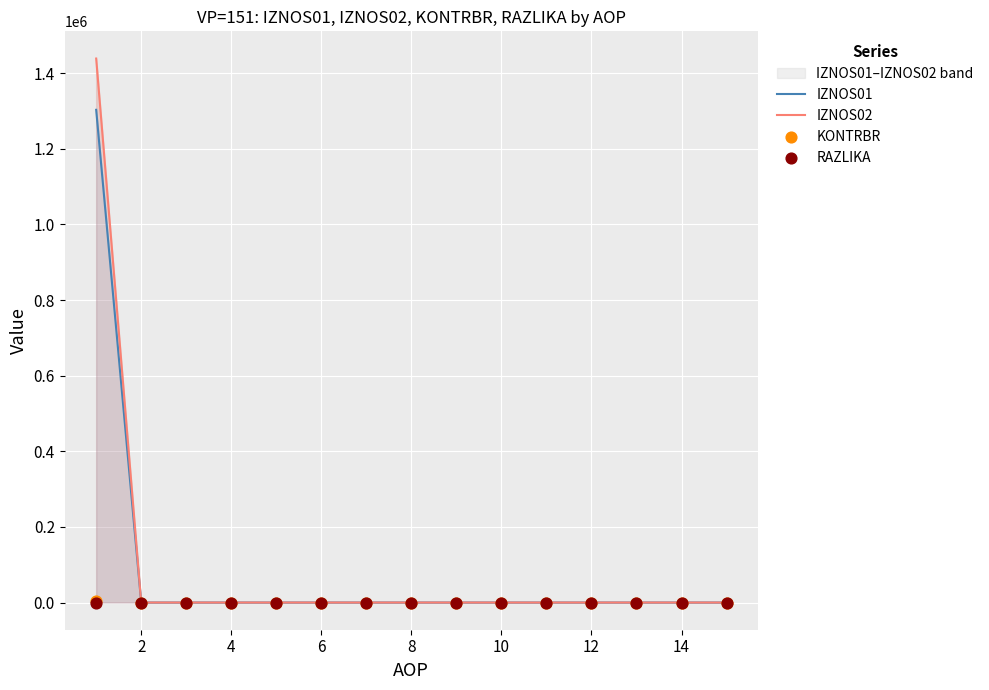

Which series reaches the maximum Y coordinate?

IZNOS02